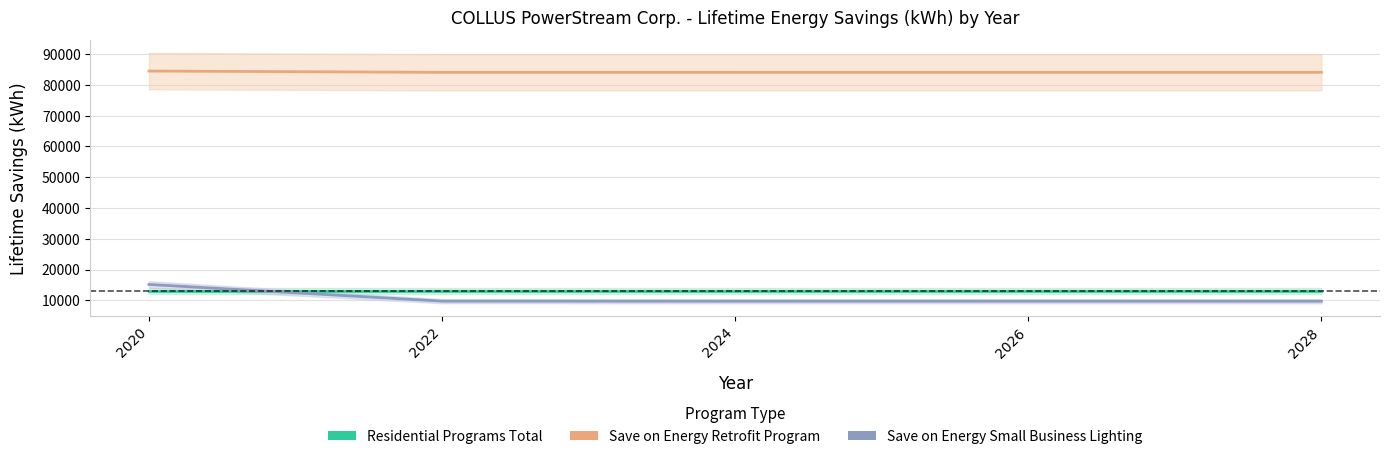

How many categories are shown in the chart?

5